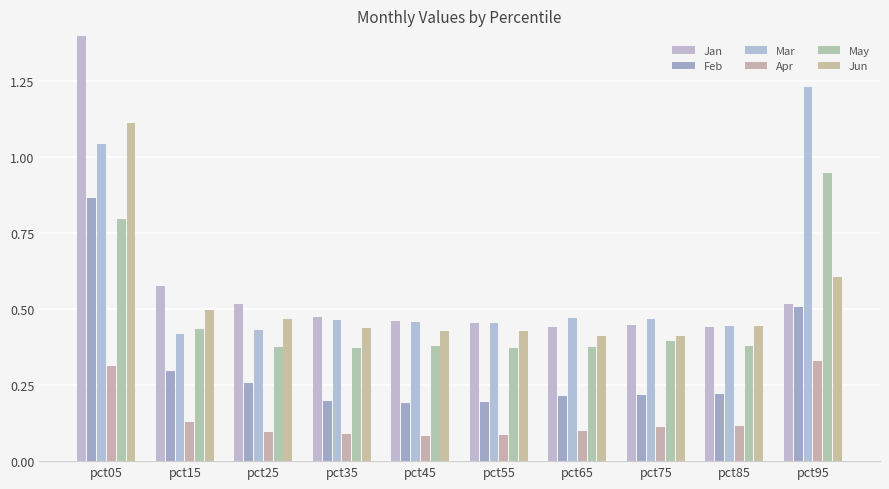

The value of Jan at pct45 is 0.5. True or false?

True